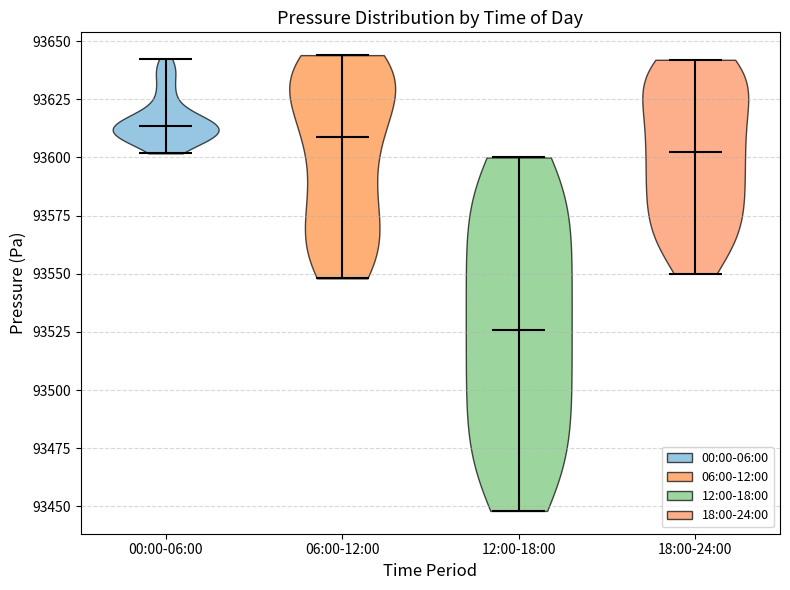

Reading left to right, read every violin against the y-axis: where its median line is, and the lowest and highest points it reaches. The values are not printed on the chart, so give them approximately, as read against the axis.

00:00-06:00: median line 93615, lowest point 93600, highest point 93640
06:00-12:00: median line 93610, lowest point 93550, highest point 93645
12:00-18:00: median line 93525, lowest point 93450, highest point 93600
18:00-24:00: median line 93605, lowest point 93550, highest point 93640